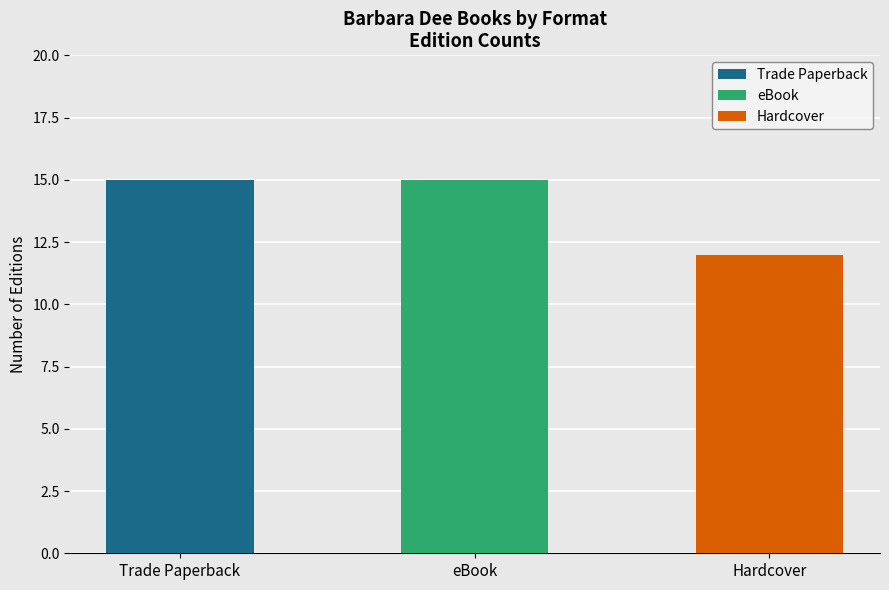

What is the value of the eBook bar at the 1st from the left?

15